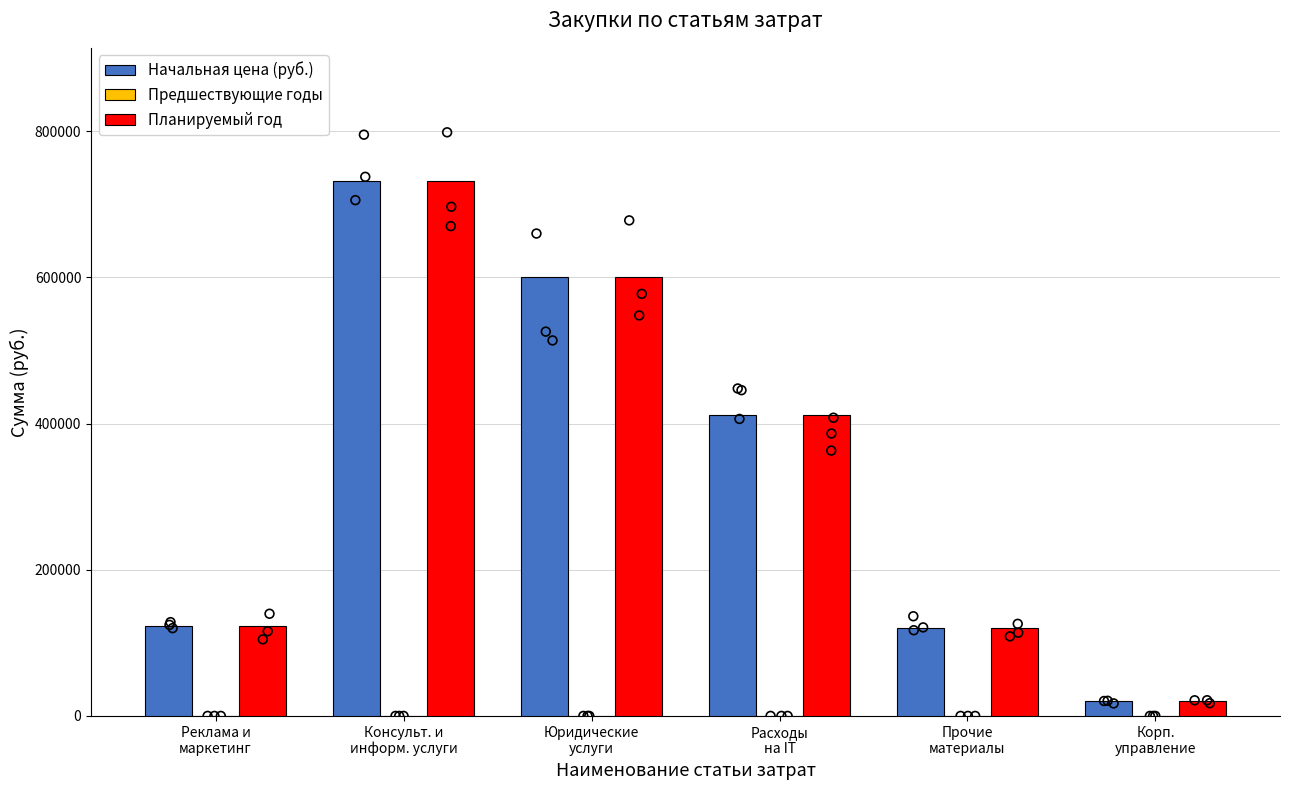

Which series has the largest total across all categories?

Начальная цена (руб.)